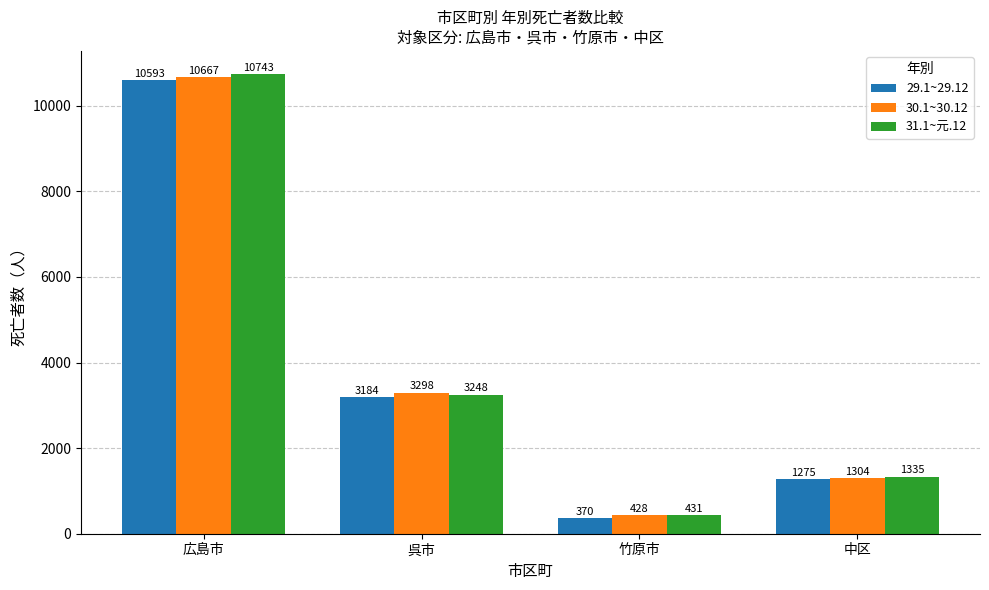

Reading right to left, list all the values displayed in this chart.

29.1~29.12: 中区=1275	竹原市=370	呉市=3184	広島市=10593
30.1~30.12: 中区=1304	竹原市=428	呉市=3298	広島市=10667
31.1~元.12: 中区=1335	竹原市=431	呉市=3248	広島市=10743